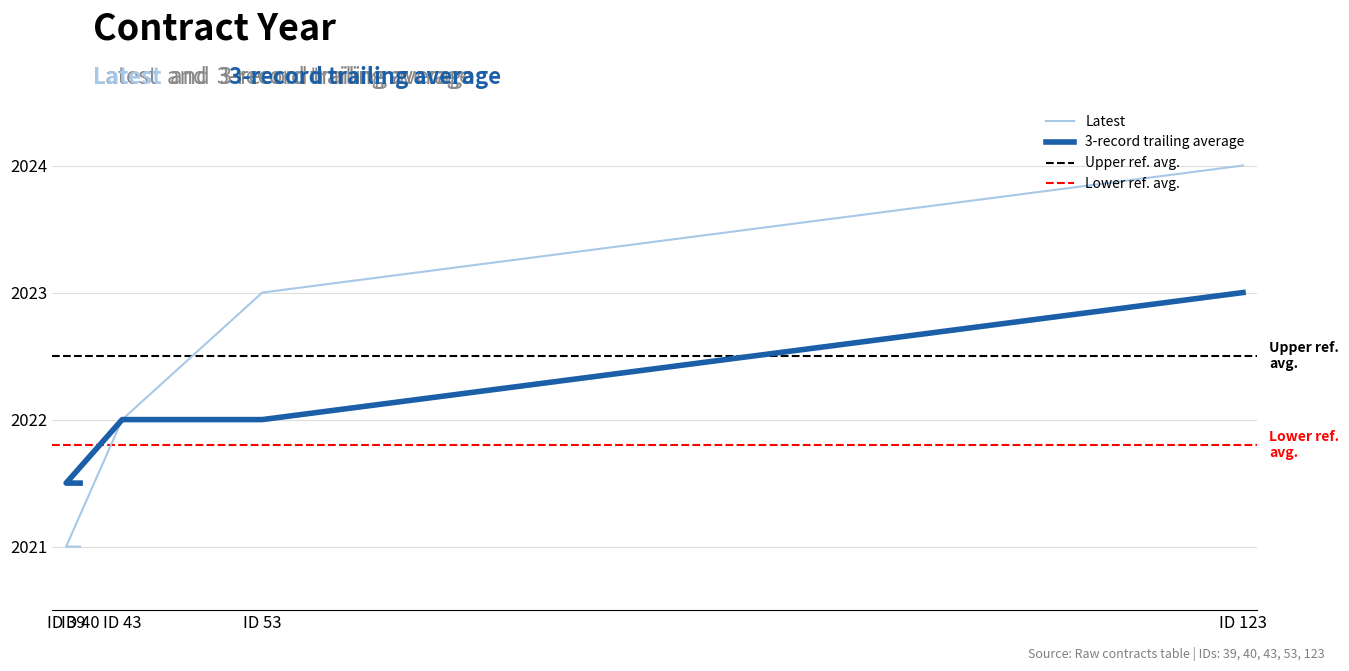

Does the chart have visible grid lines?

Yes